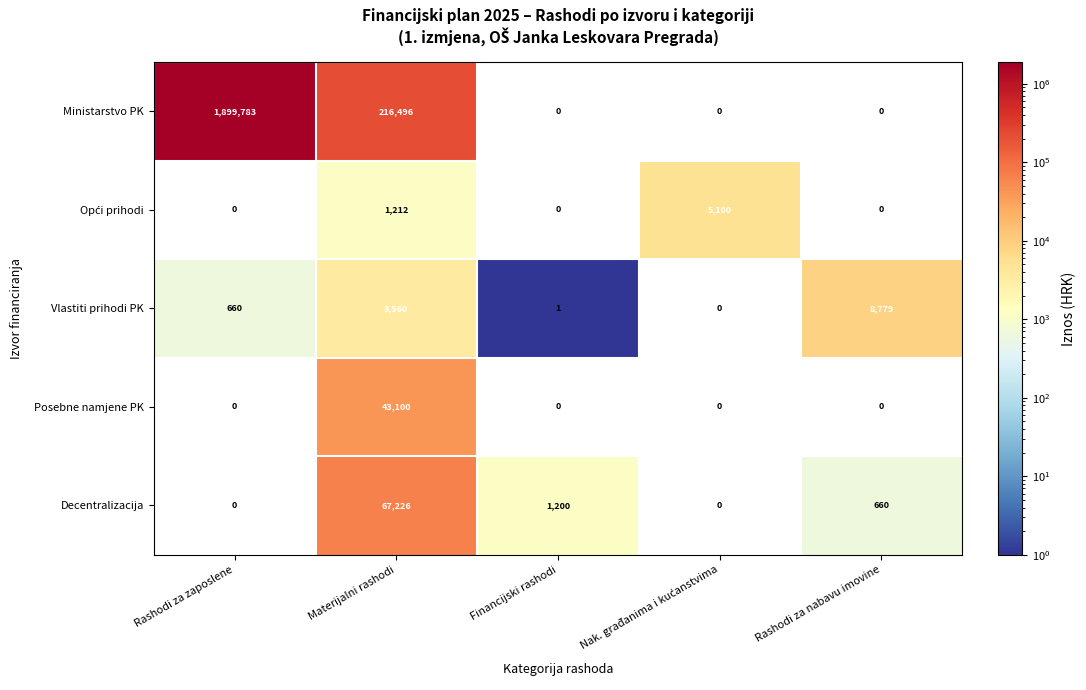

At which category does the chart reach its peak across all series?

Rashodi za zaposlene